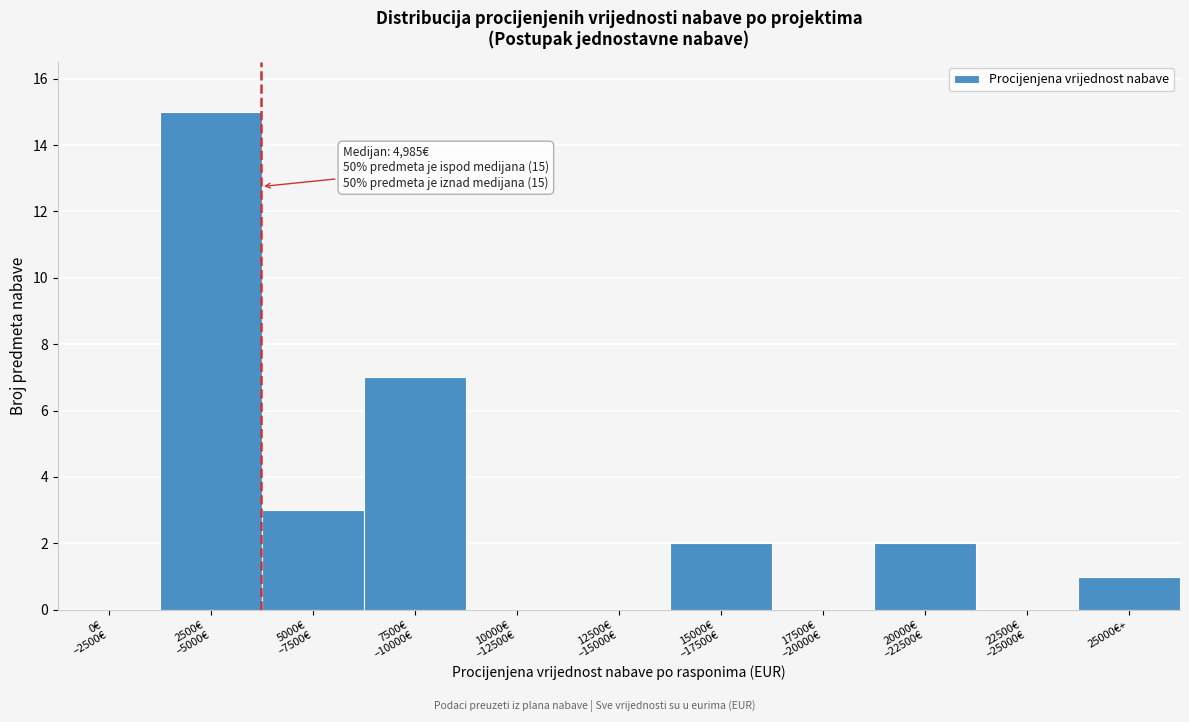

What is the sum of all values?

30